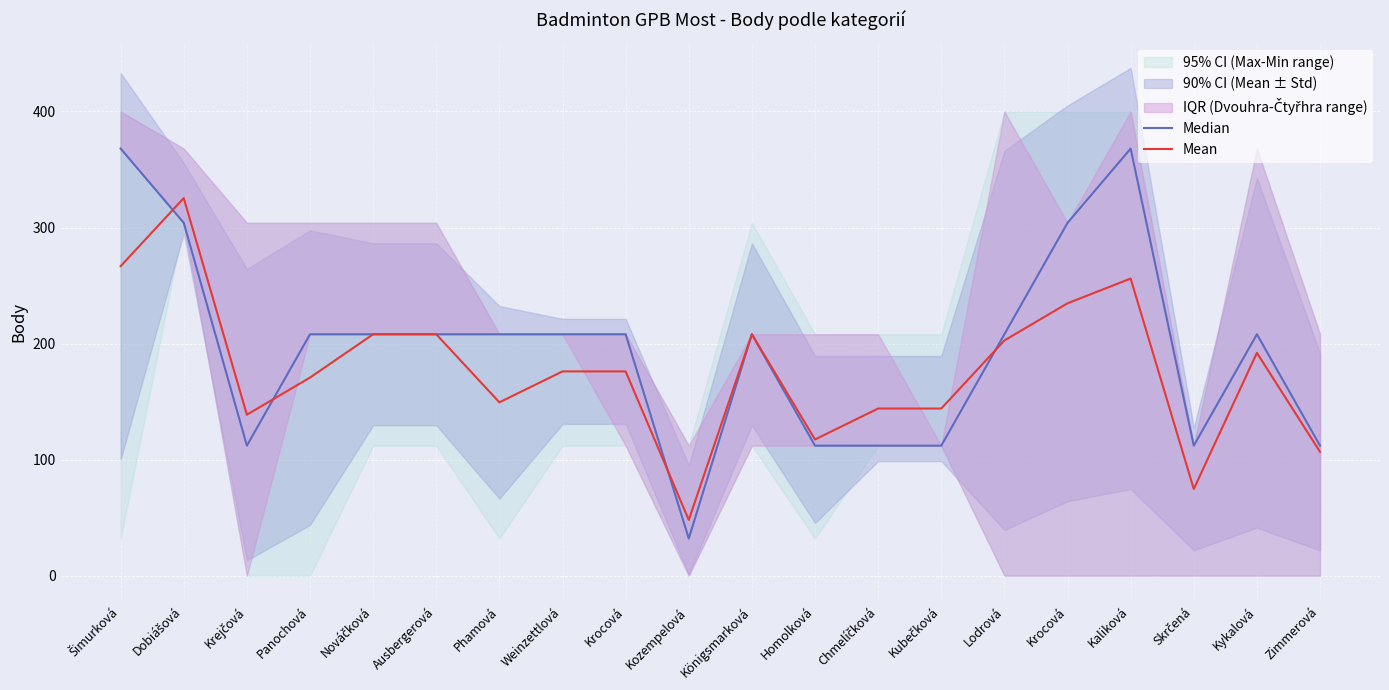

At how many categories does at least one series exceed 70?

19